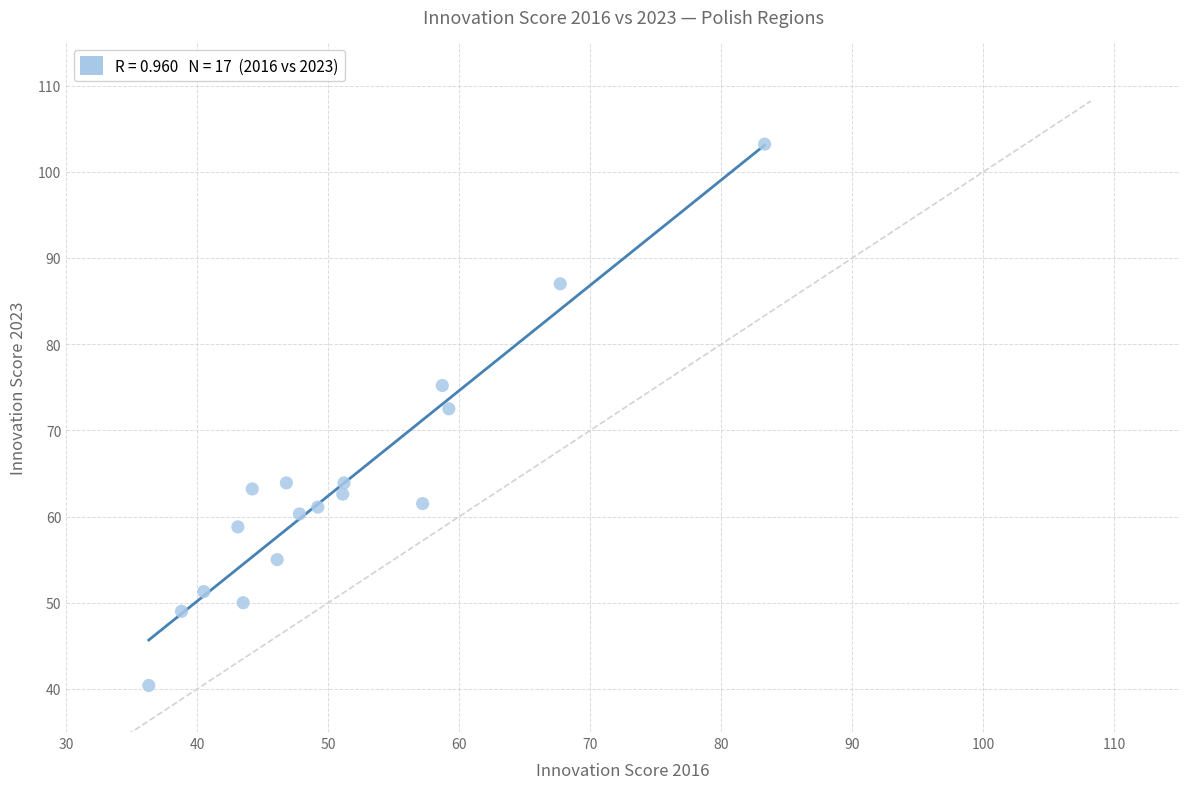

What is the range of Y values (max minus min)?

62.8